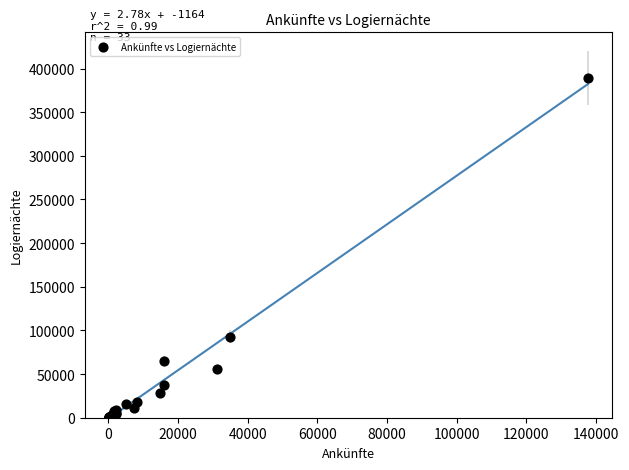

What Y value in the scatter plot is closest to 194843?

92654.6